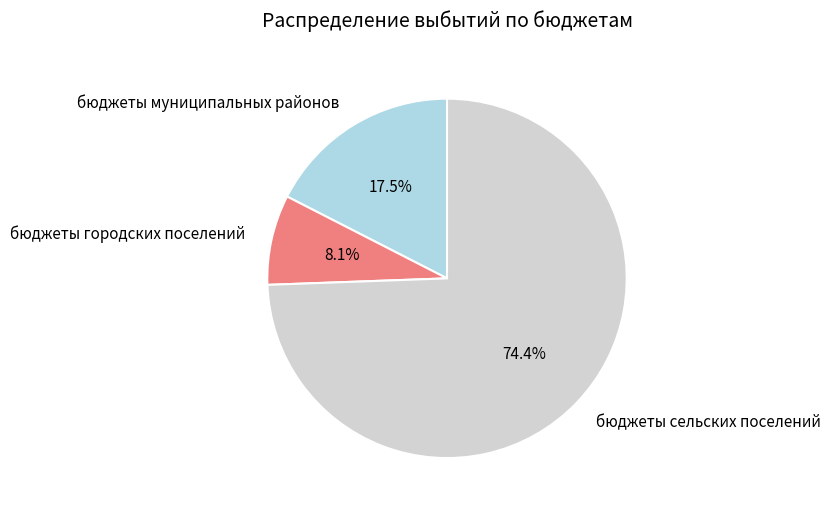

Does бюджеты городских поселений account for over 50% of the chart?

No